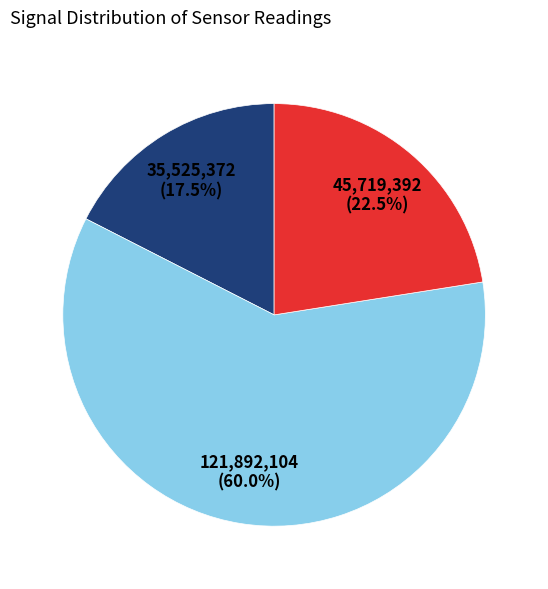

Is there any slice that represents more than half of the pie?

Yes